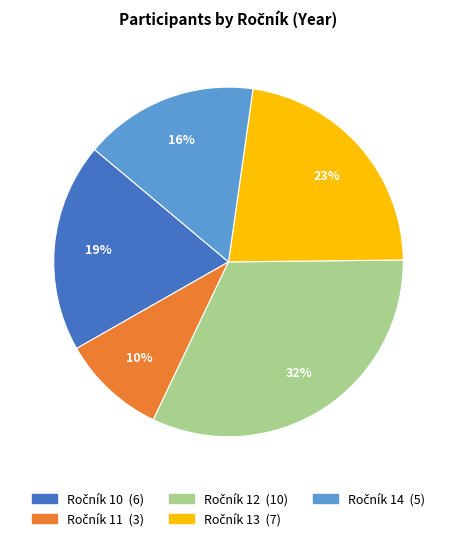

To the nearest percent, what is the average slice percentage?

20%